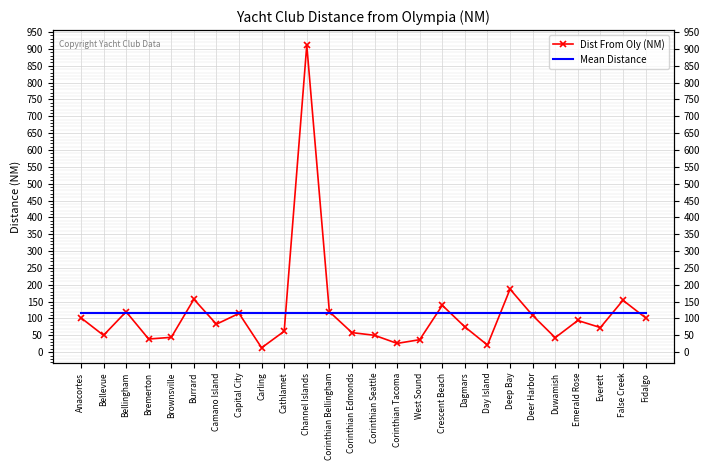

Rank the series at Carling from lowest to highest value.

Dist From Oly (NM), Mean Distance